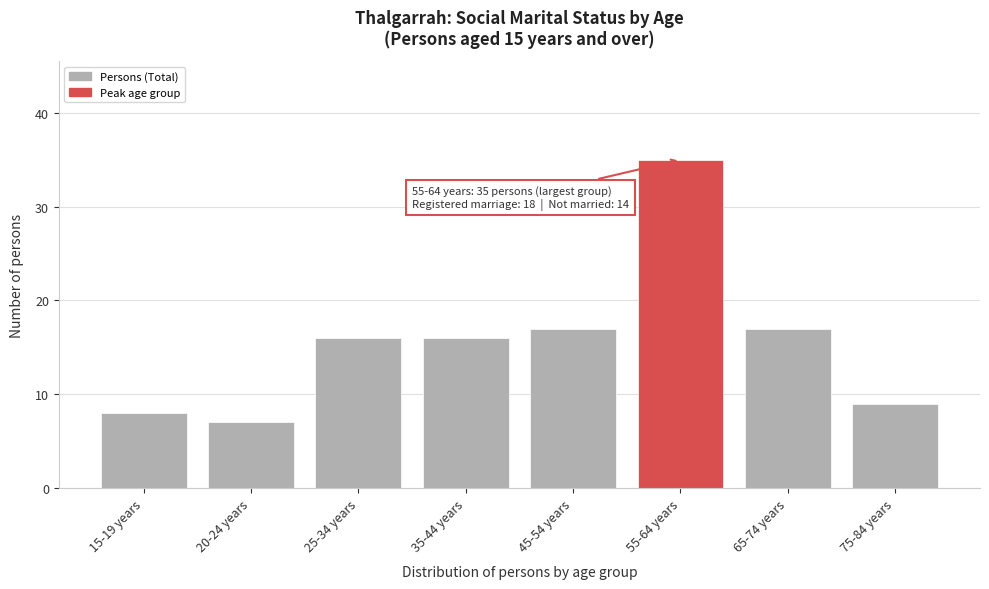

Reading left to right, extract all data points from this chart.

15-19 years=8	20-24 years=7	25-34 years=16	35-44 years=16	45-54 years=17	55-64 years=35	65-74 years=17	75-84 years=9